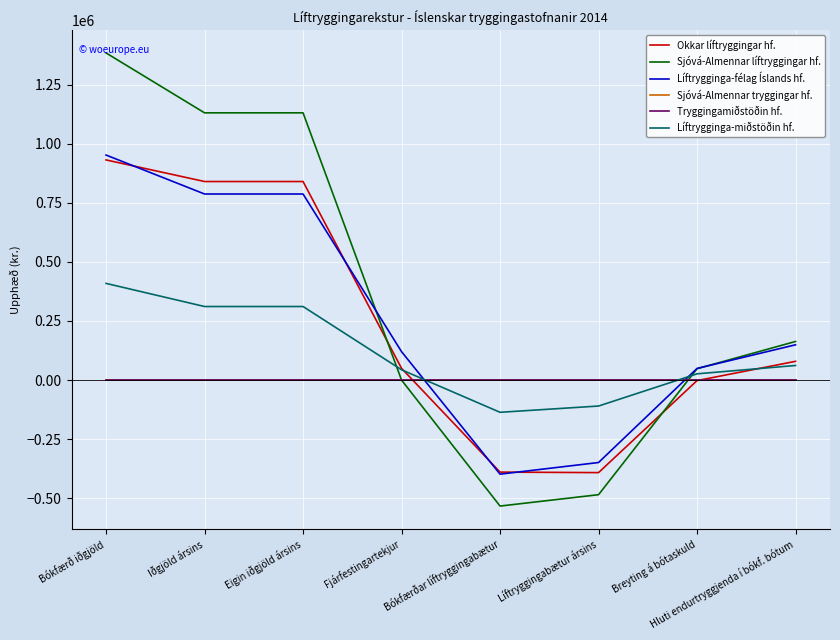

Between which two adjacent categories do Okkar líftryggingar hf. and Líftrygginga-miðstöðin hf. first intersect?

Fjárfestingartekjur and Bókfærðar líftryggingabætur